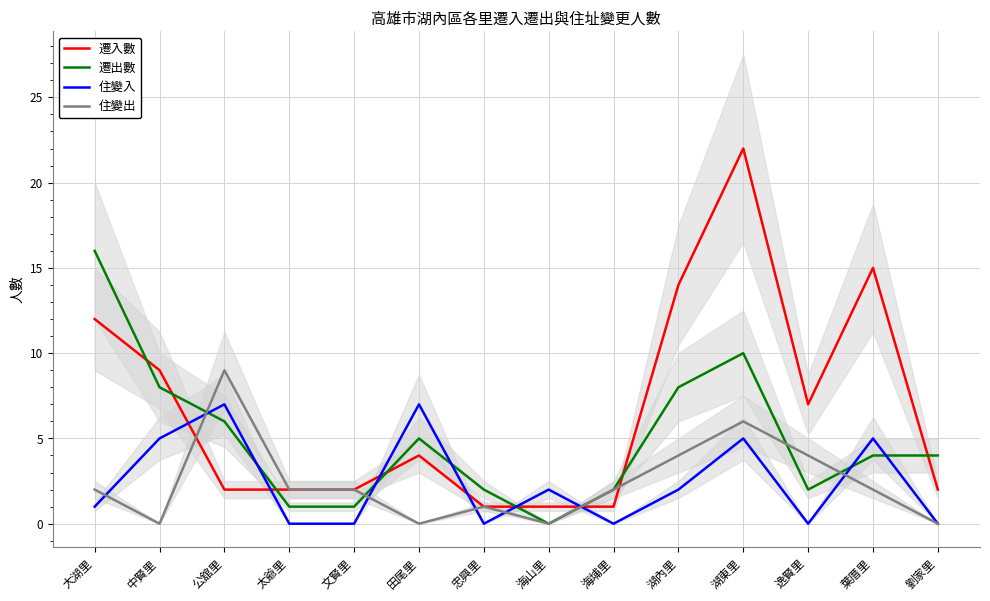

At which category is the sum across all series the highest?

湖東里